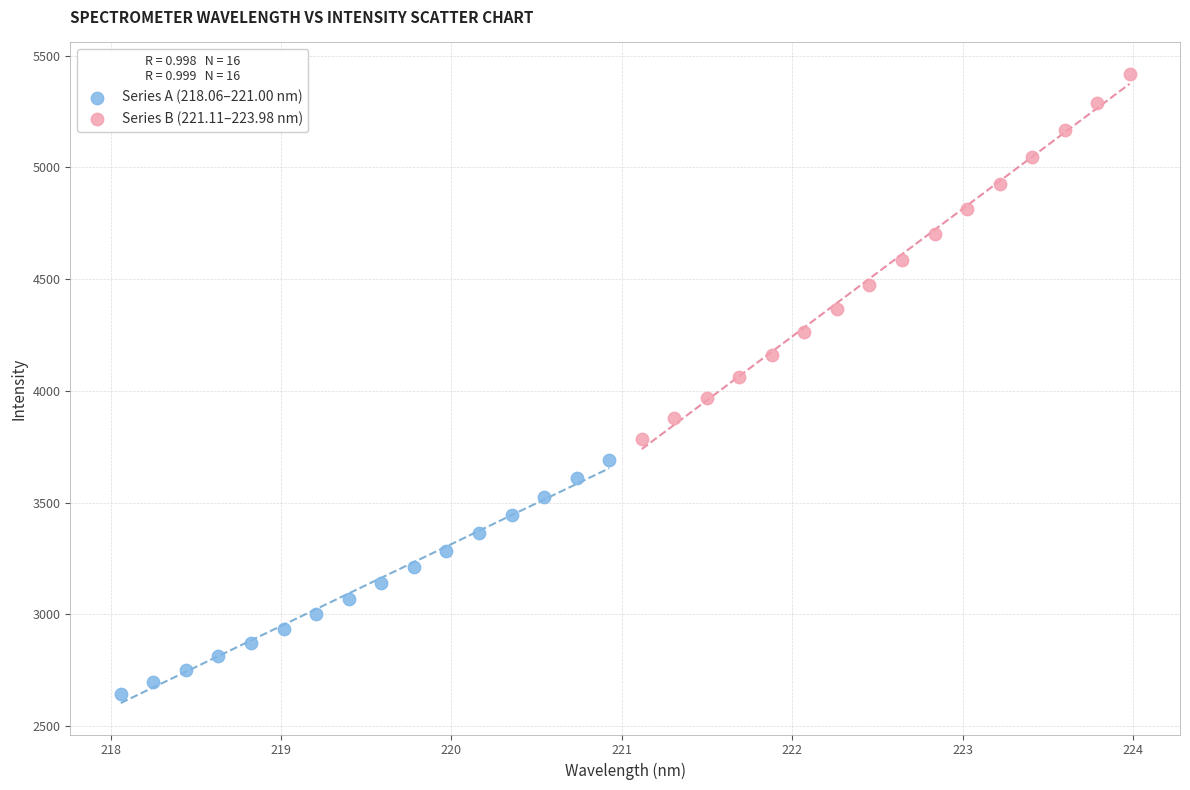

Which series has the largest Y range (max minus min)?

Series B (221.11–223.98 nm)